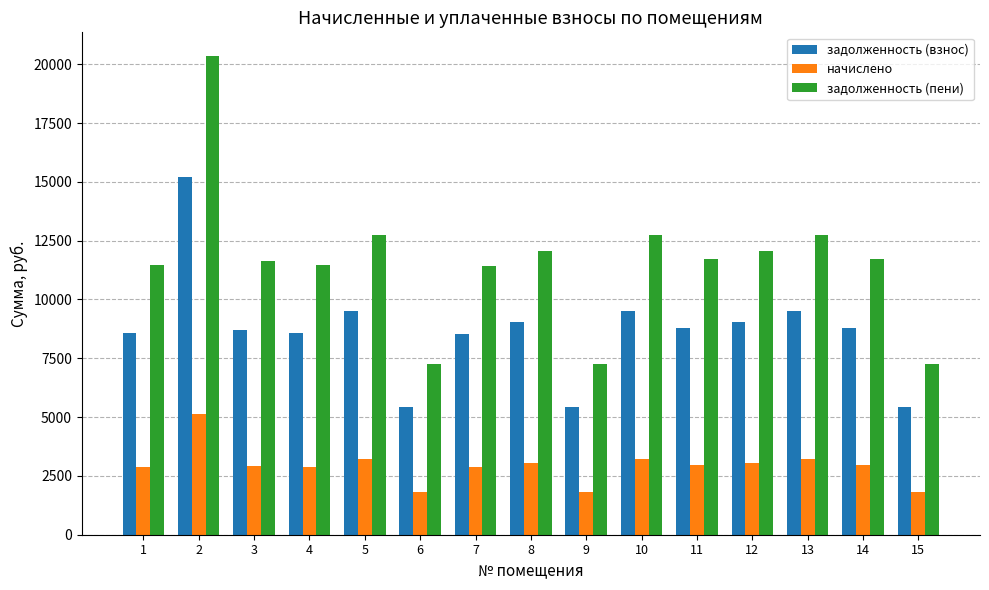

Which category has the highest value in the задолженность (взнос) series?

2